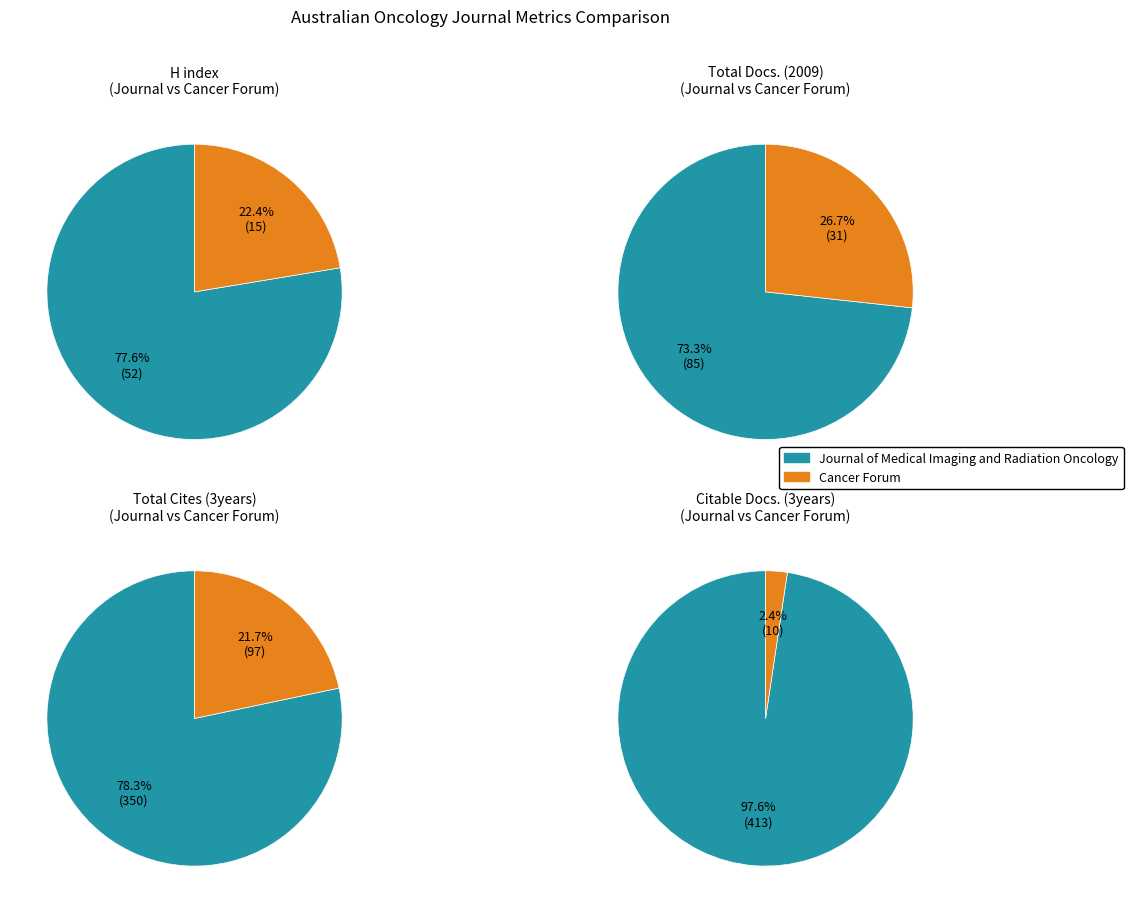

Count the number of slices in the pie.

2